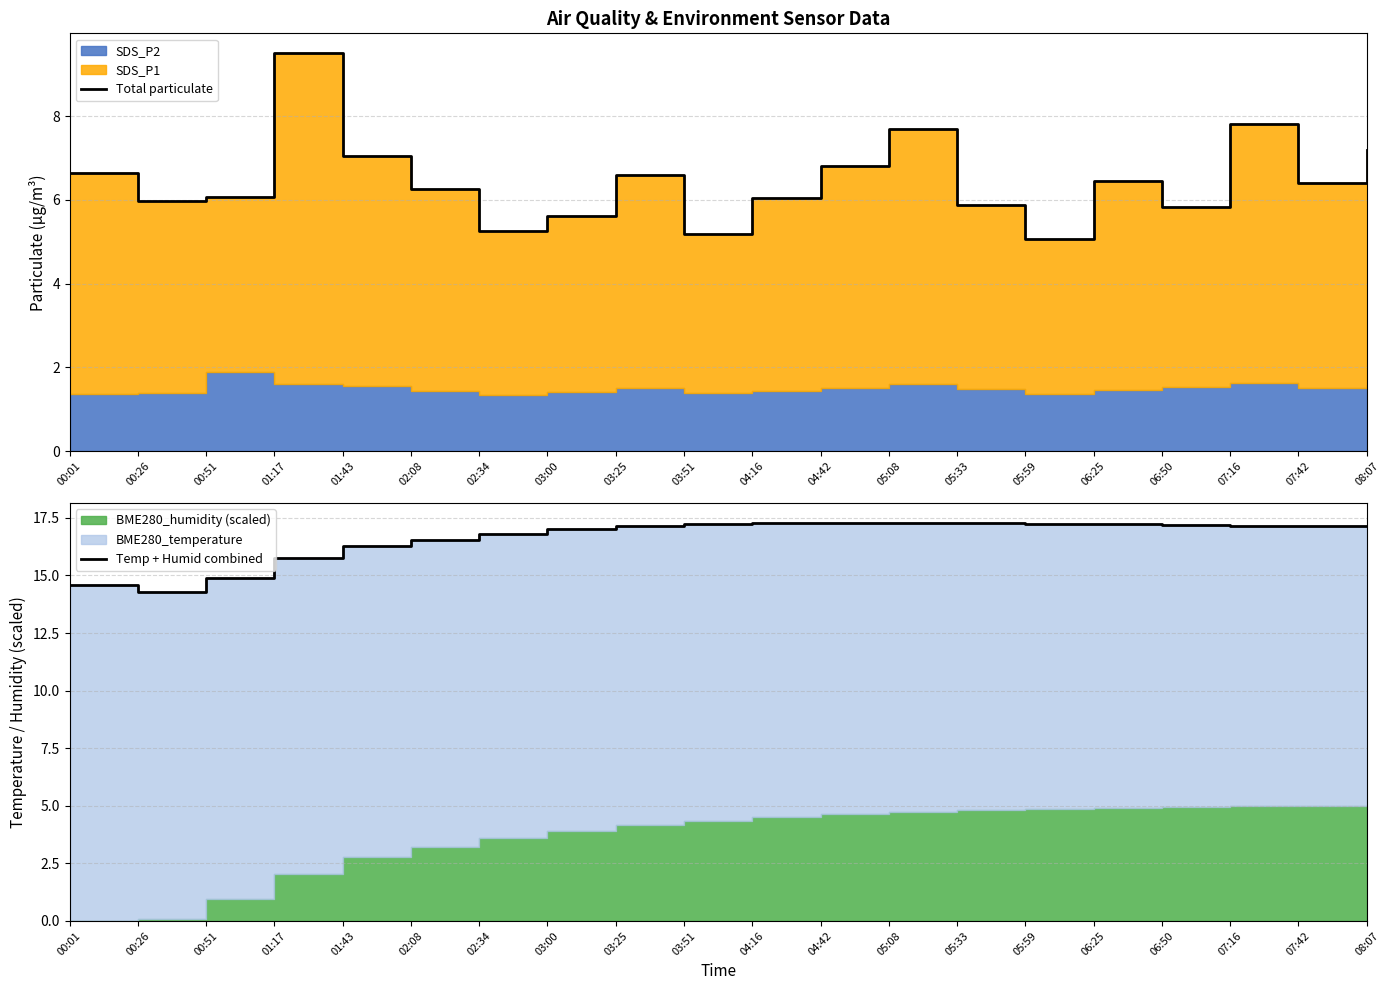

What is the total value across all series at 00:26?

20.2